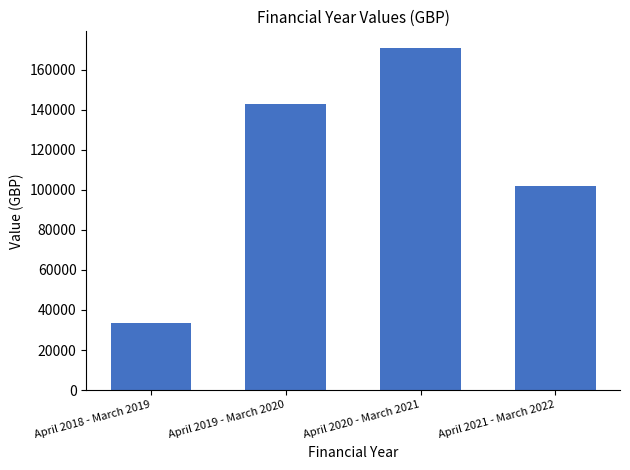

Reading left to right, transcribe all the data shown in this chart.

April 2018 - March 2019=33481.0	April 2019 - March 2020=143012.5	April 2020 - March 2021=170622.8	April 2021 - March 2022=102076.7